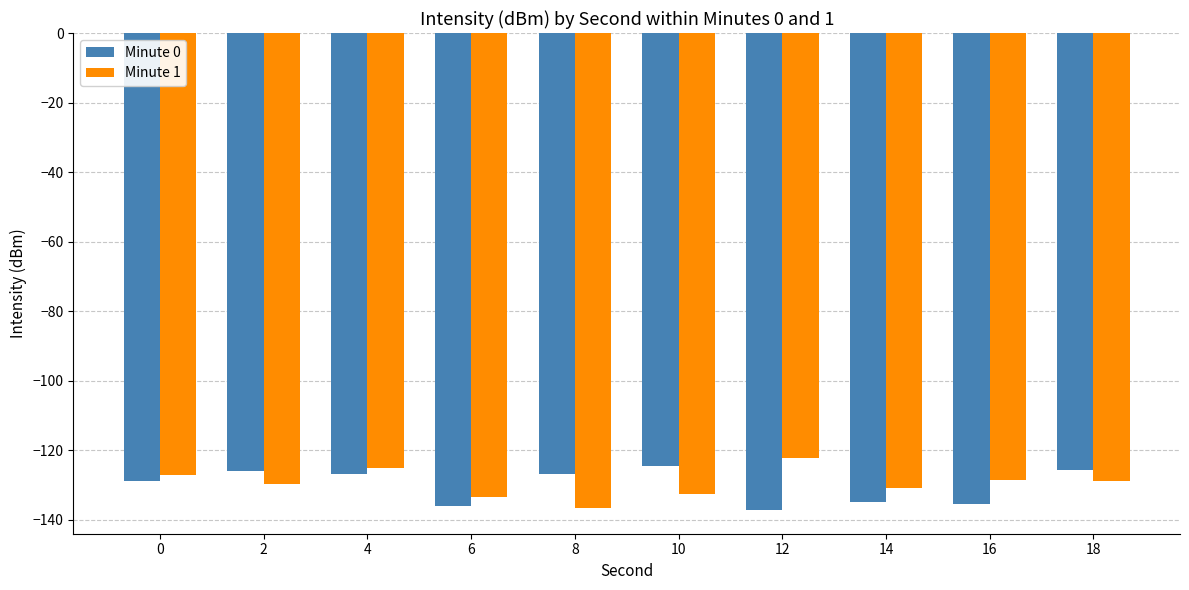

Which series changed the most between 12 and 16?

Minute 1